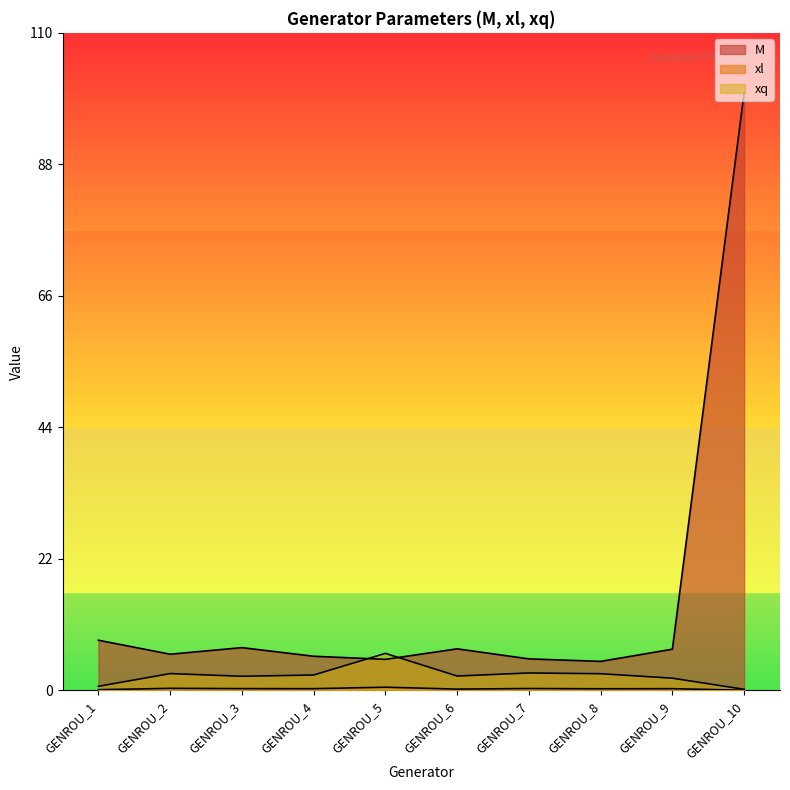

What is the value of the xl point at the 5th from the left?

0.5